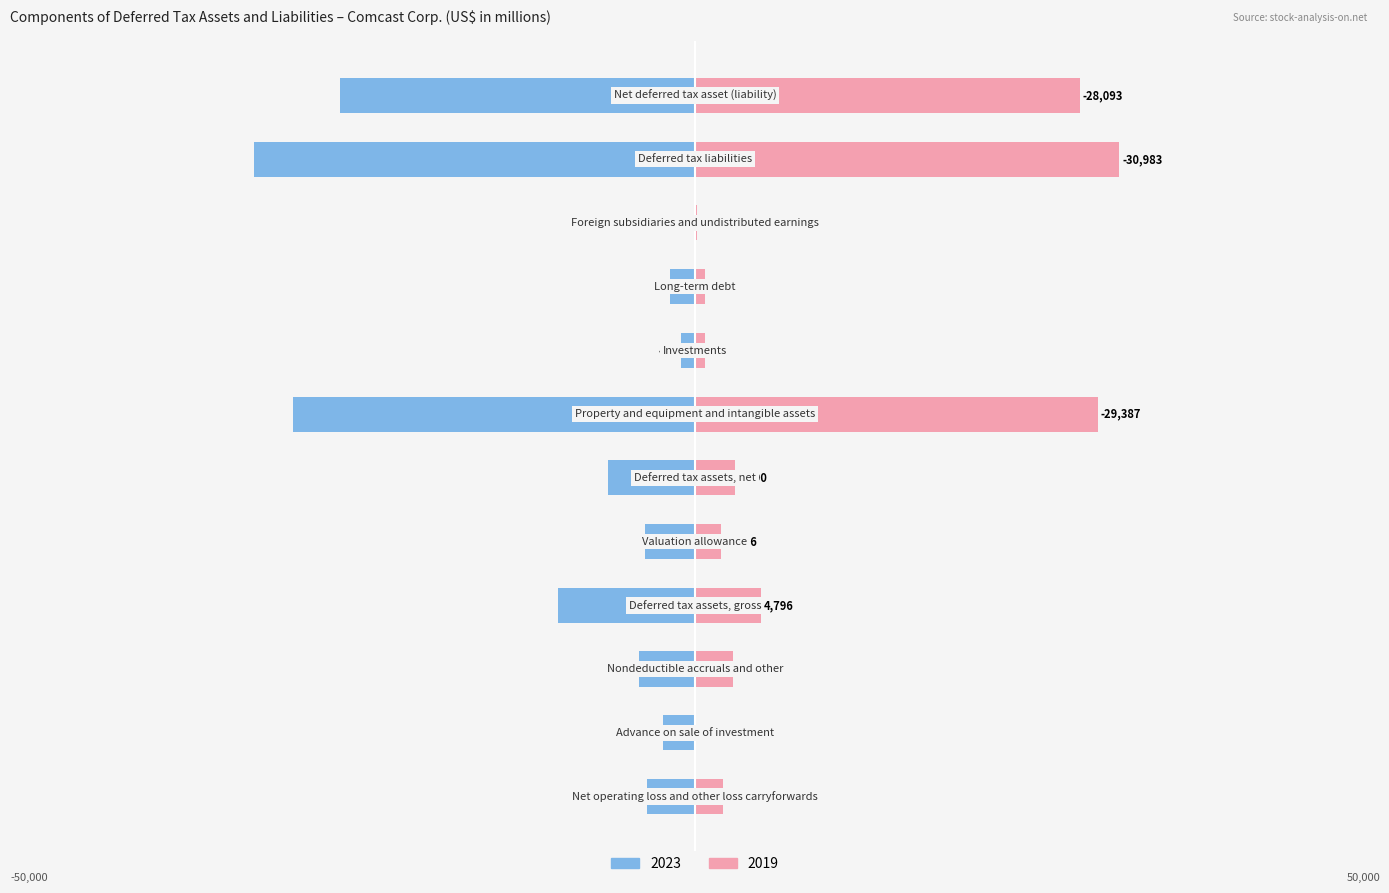

What is the average value of the 2019 series?

-6624